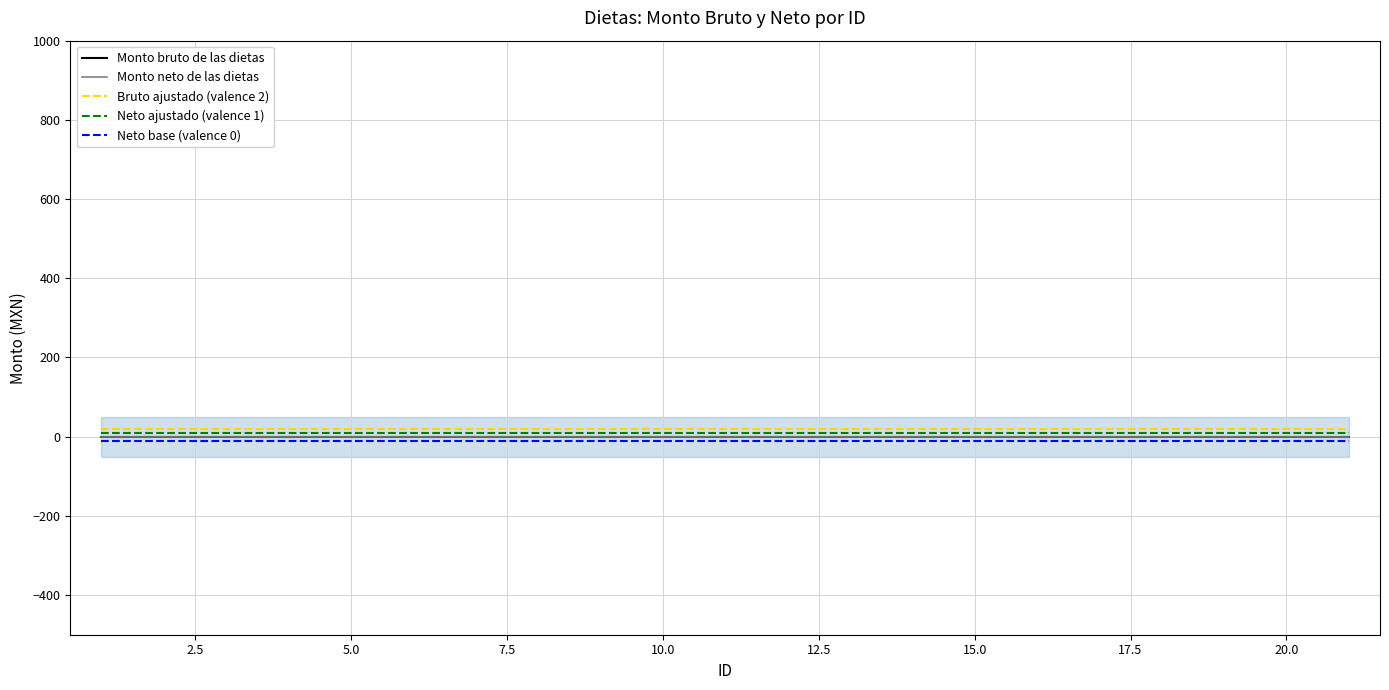

How many lines are shown in the chart?

5